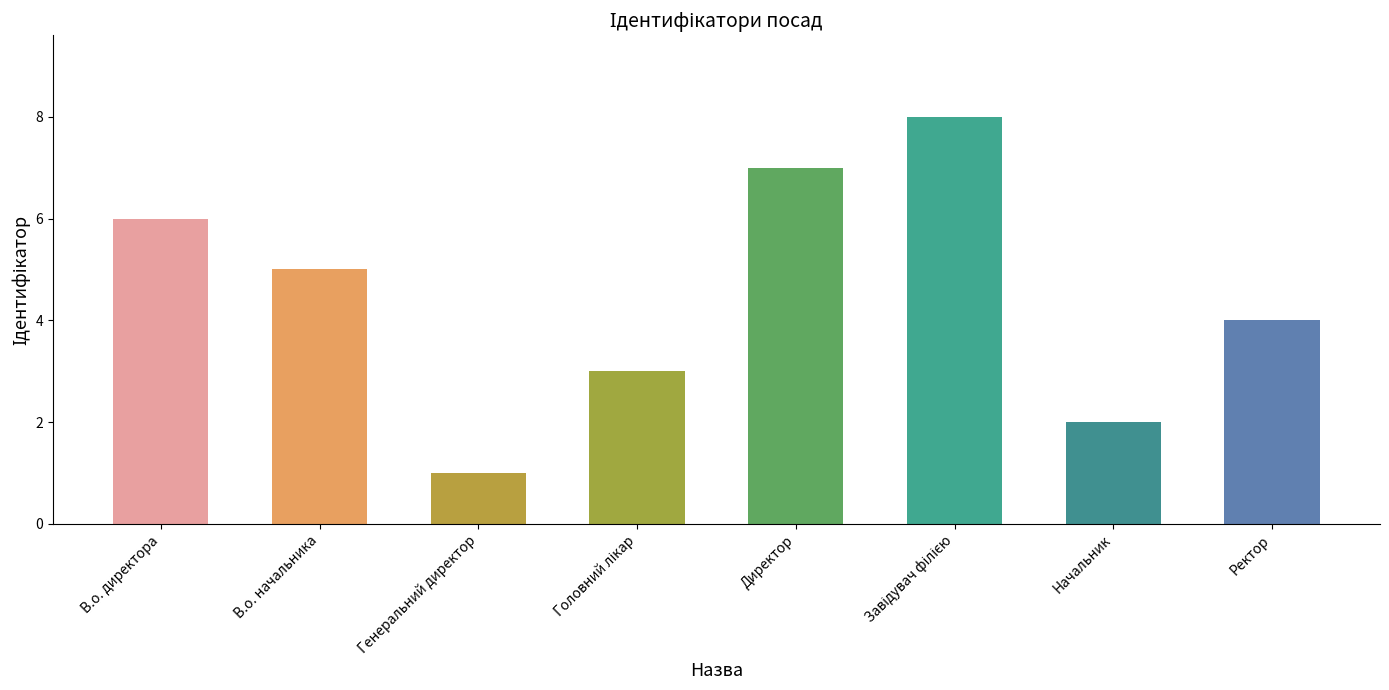

Which has a higher value, В.о. начальника or В.о. директора?

В.о. директора